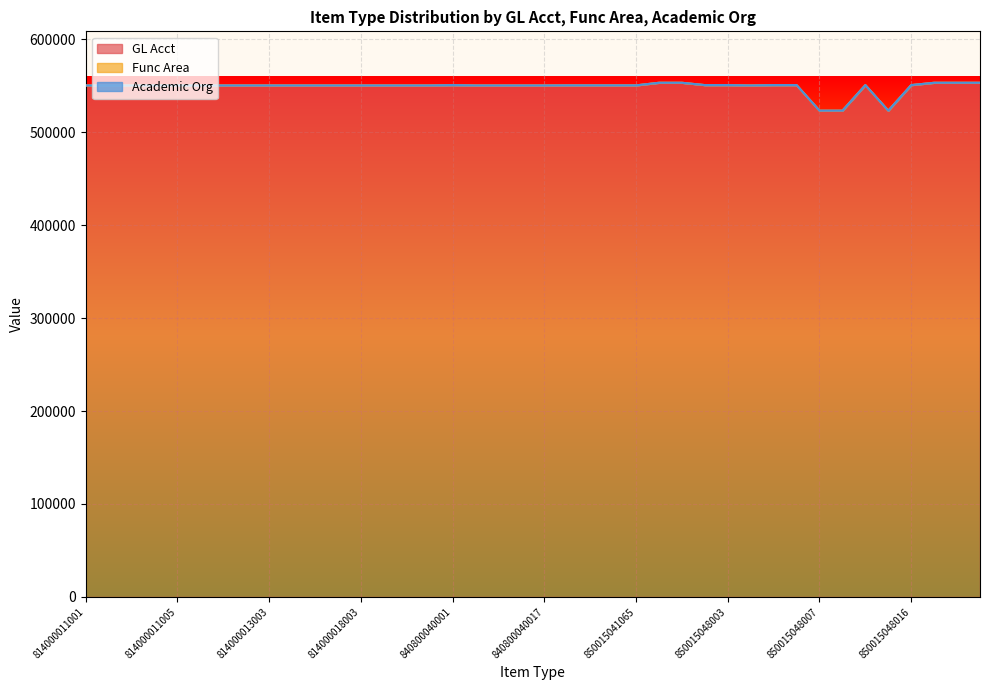

True or false: Func Area and GL Acct cross at least once.

False